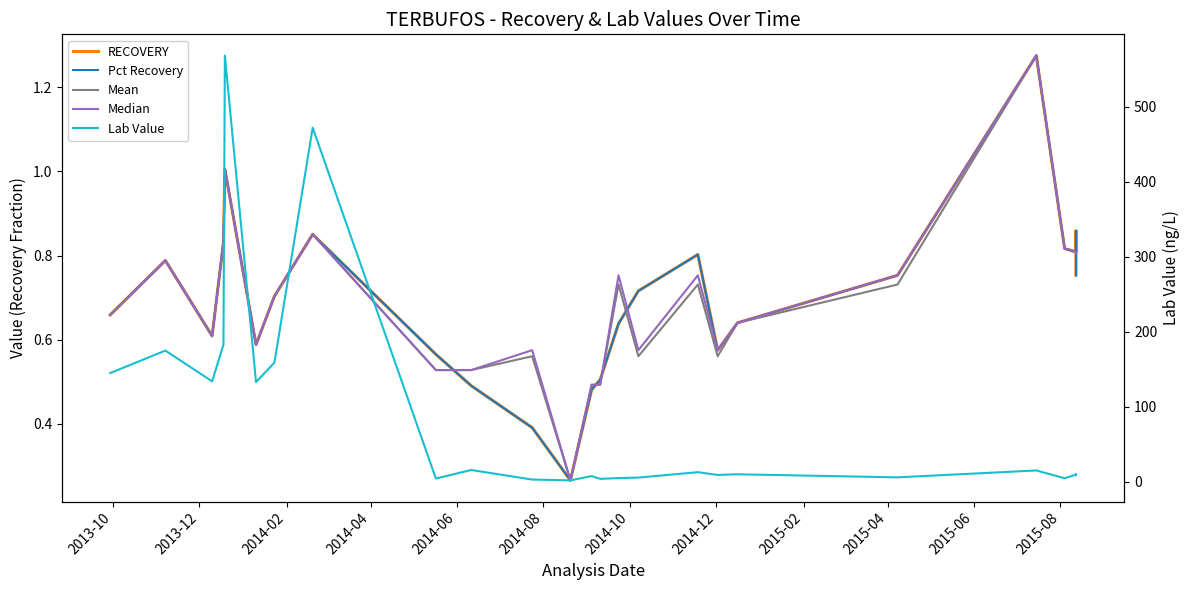

Which series ends up on top after the final intersection of Median and RECOVERY?

Median